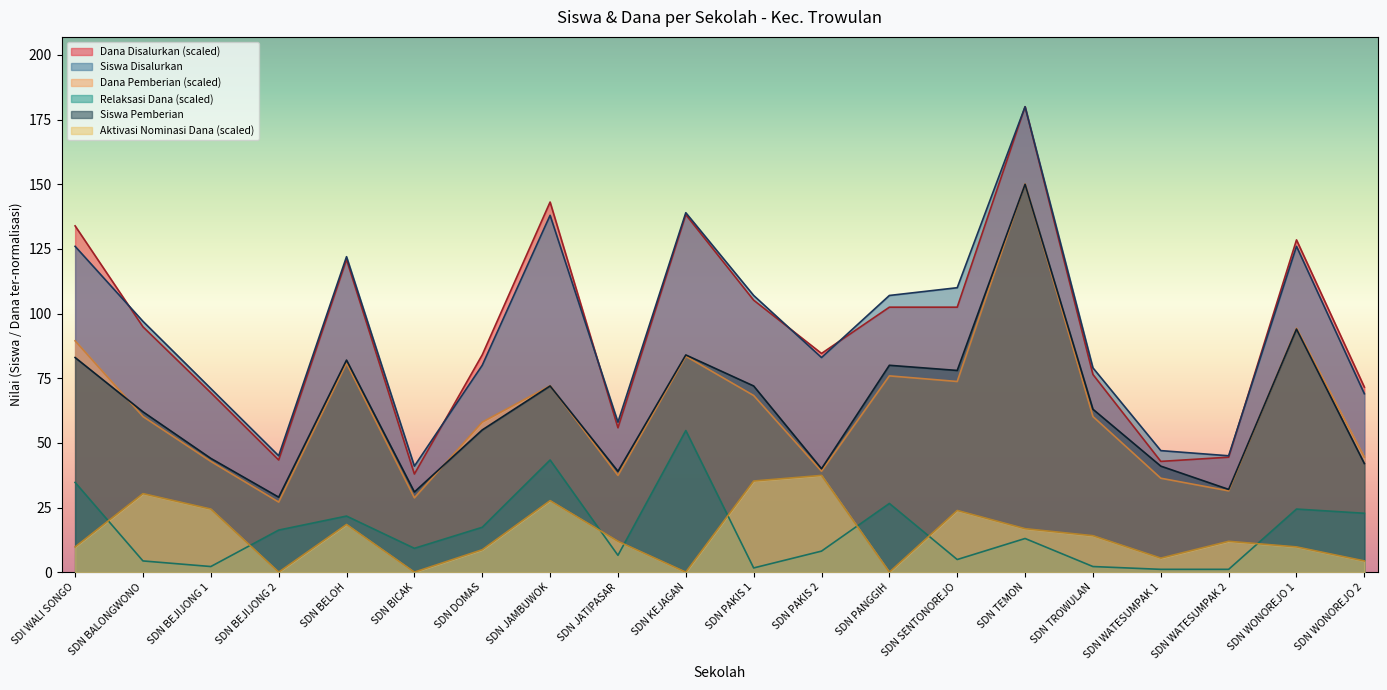

How many interior local peaks does the Siswa Pemberian series have?

6